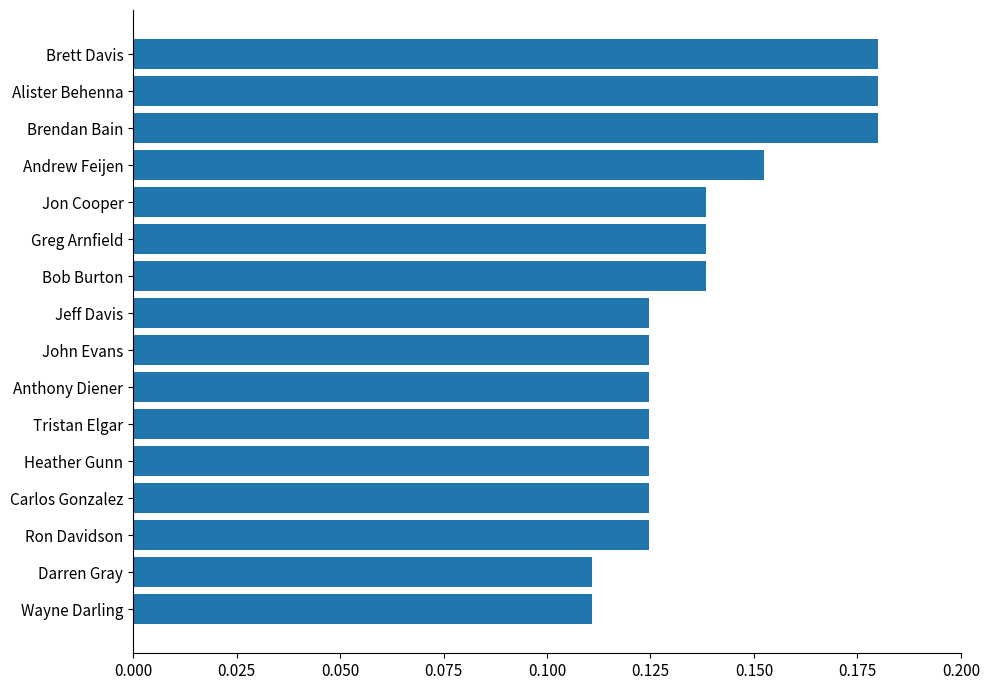

True or false: the data shows 0.2 at Jon Cooper.

False